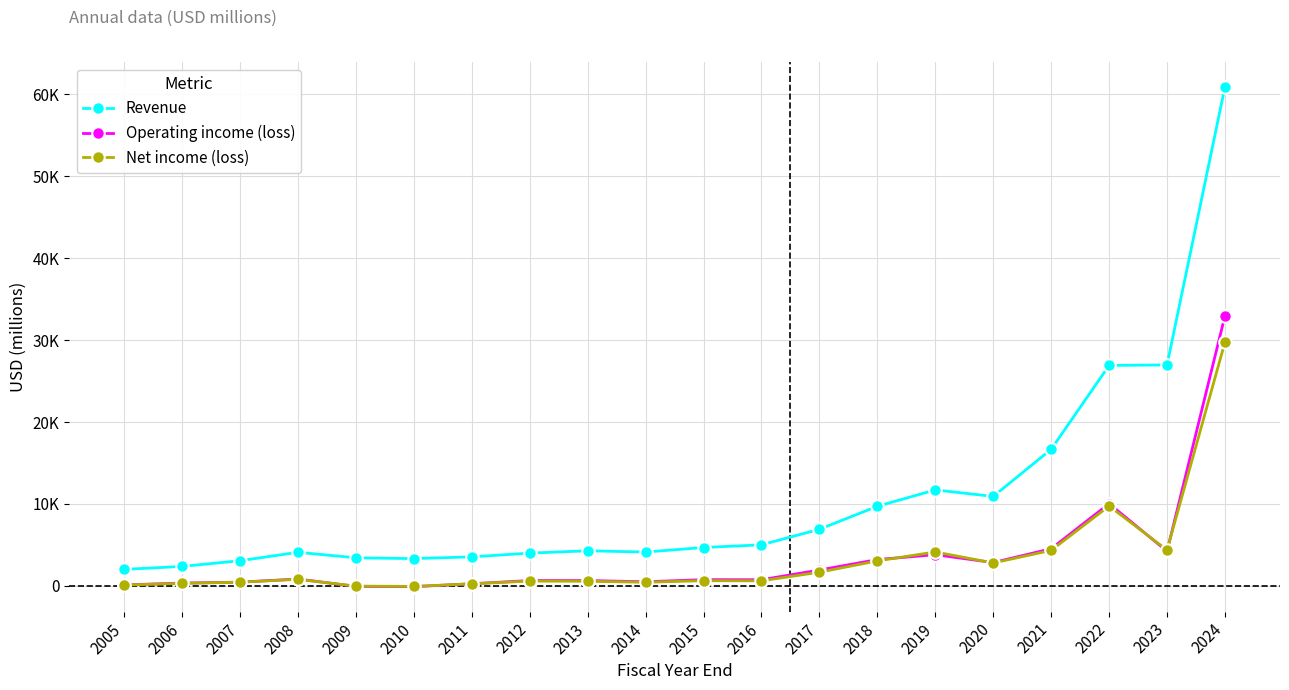

Which series has the widest spread of values?

Revenue